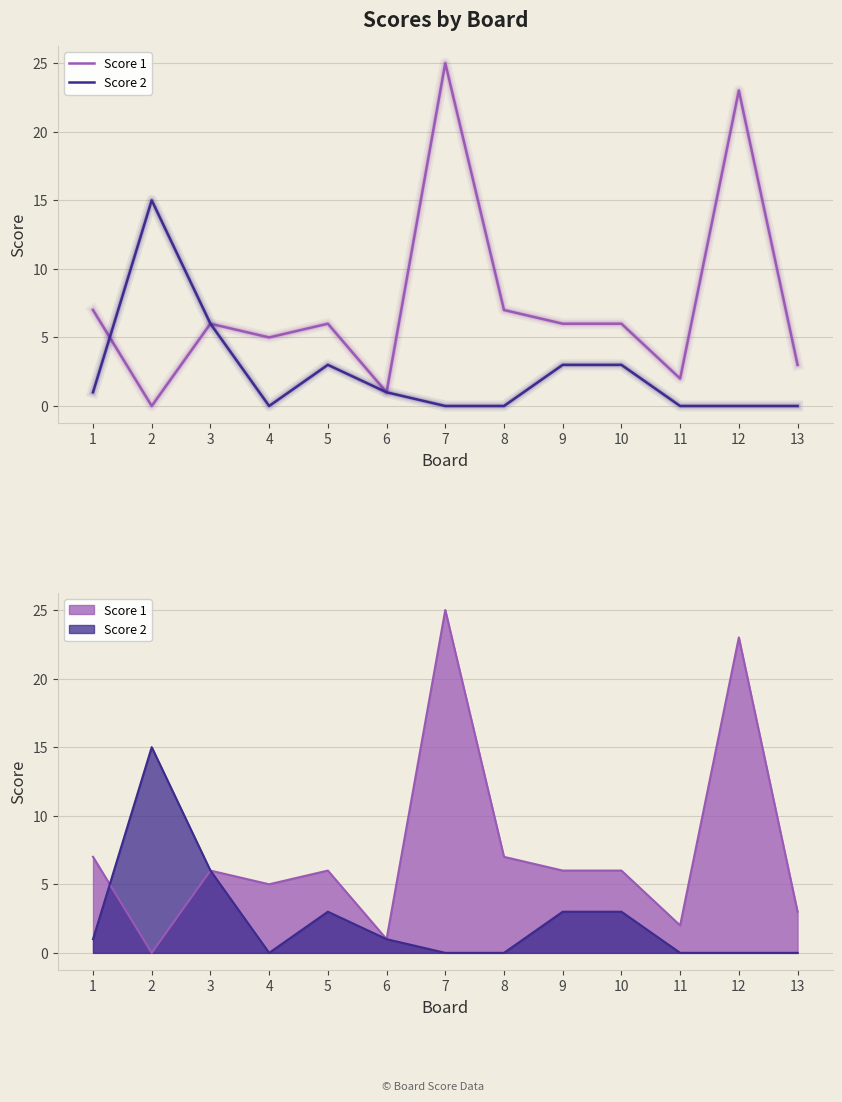

Reading left to right, list all the values displayed in this chart.

Score 1: 1=7	2=0	3=6	4=5	5=6	6=1	7=25	8=7	9=6	10=6	11=2	12=23	13=3
Score 2: 1=1	2=15	3=6	4=0	5=3	6=1	7=0	8=0	9=3	10=3	11=0	12=0	13=0